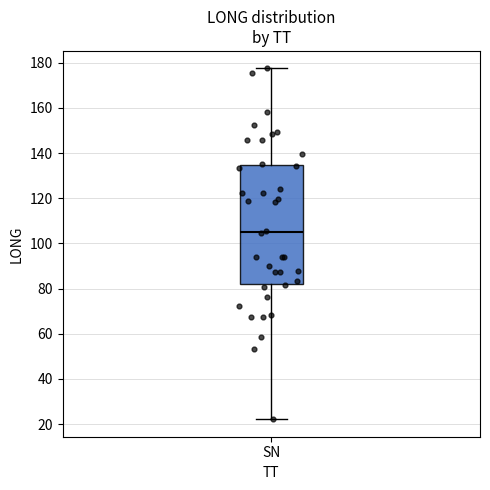

Read this box plot against the y-axis: the position of the median line, the range covered by the box, and the ends of both whiskers. The values are not printed on the chart, so give them approximately, as read against the axis.

median 106, box 82 to 134, whiskers 22 to 178